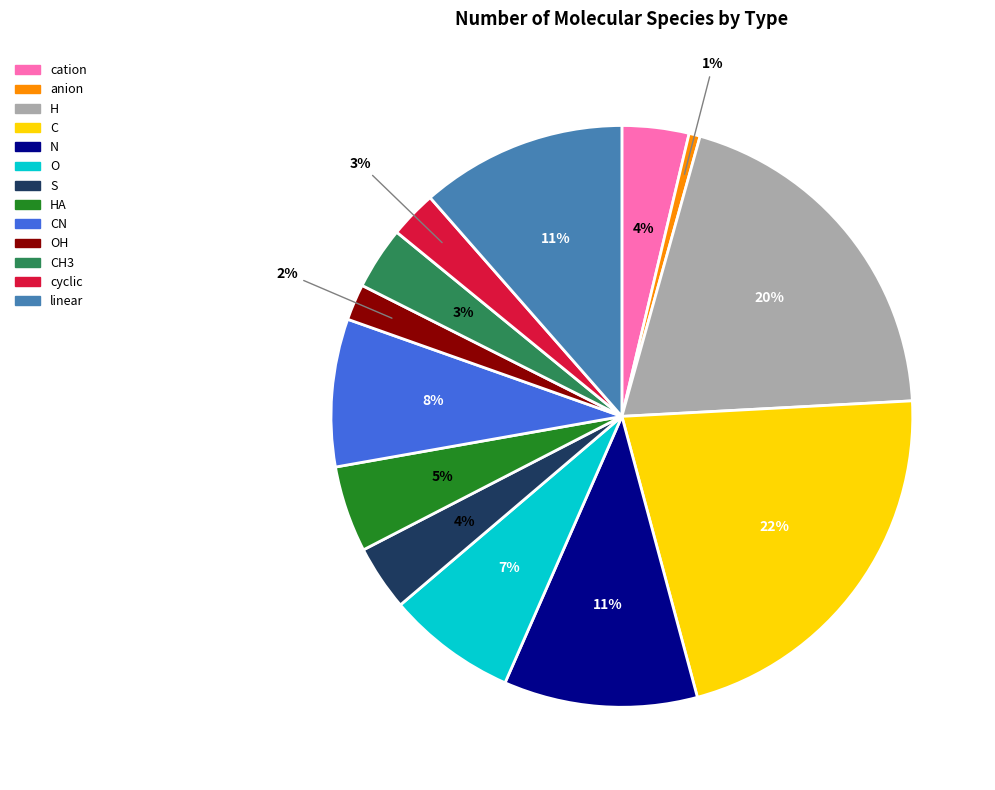

How many segments does this pie chart have?

13